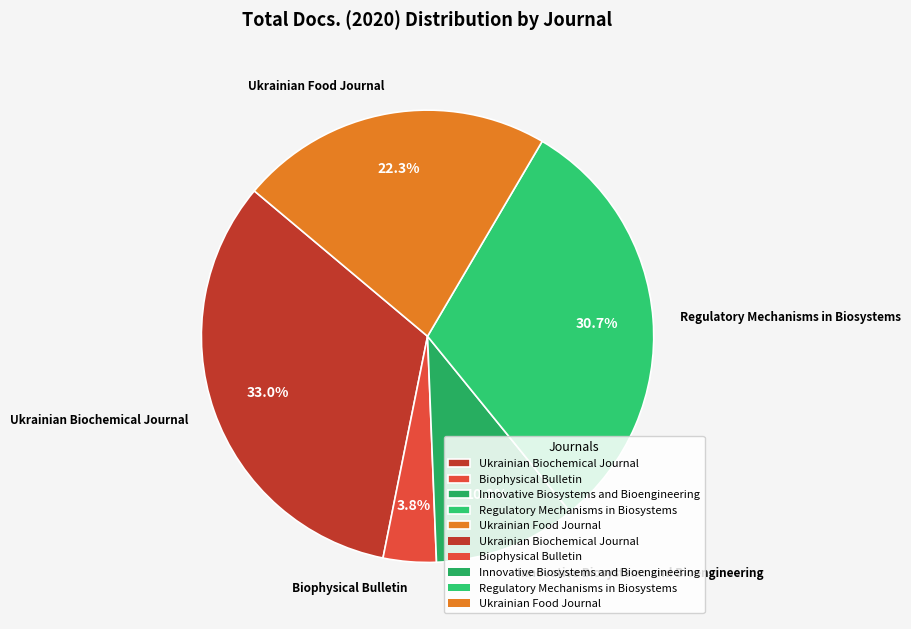

What percentage is NOT represented by Ukrainian Biochemical Journal?

67.0%